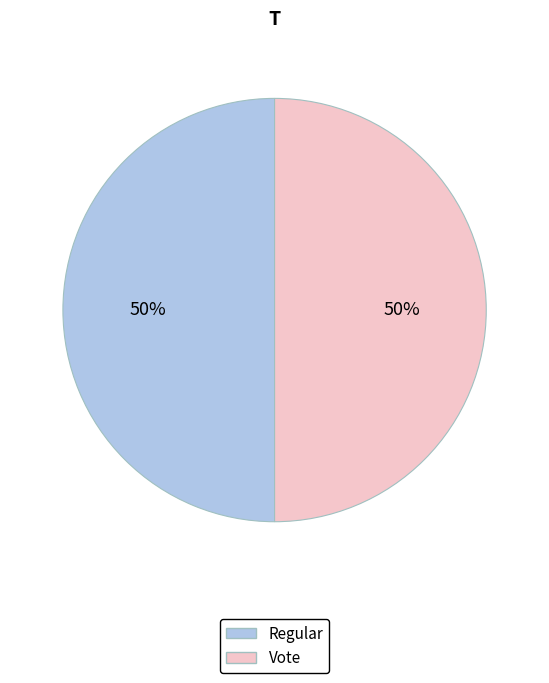

How many segments does this pie chart have?

2